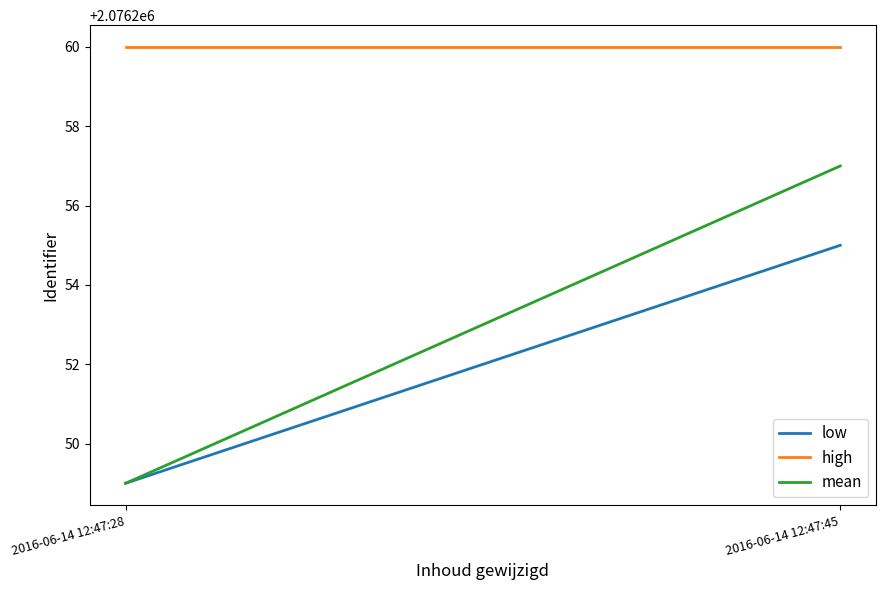

How many distinct data groups are displayed?

3